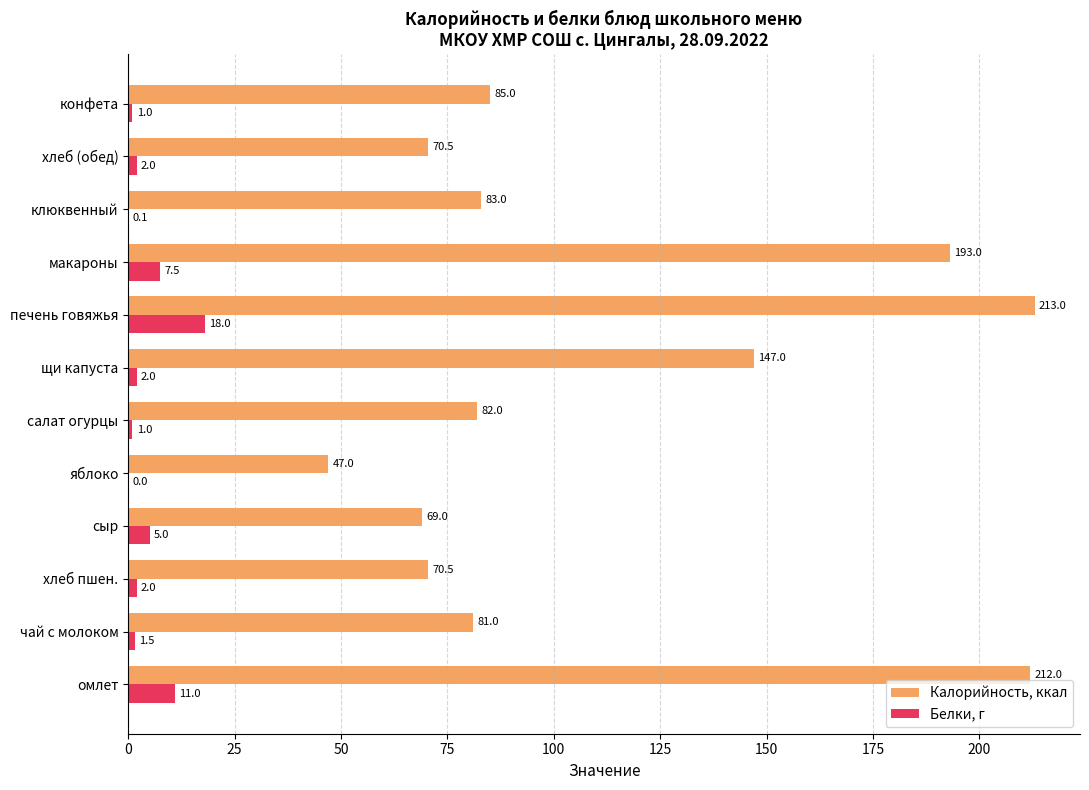

What is the sum of the Белки, г values at конфета and чай с молоком?

2.5